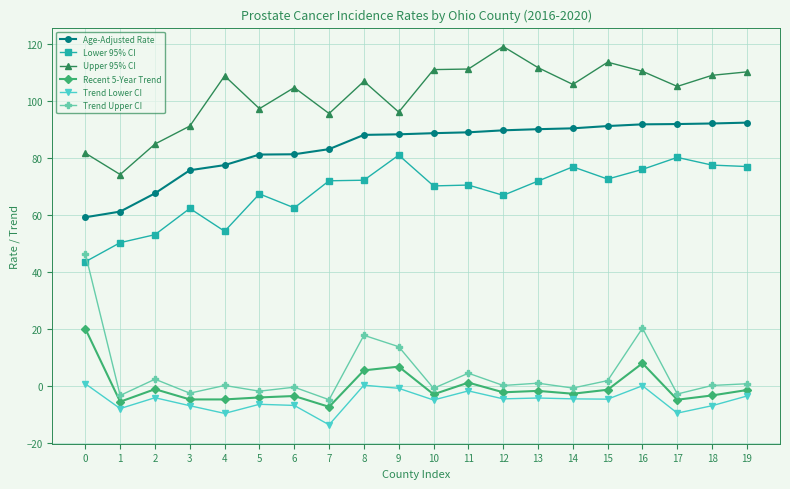

Count the number of categories in the chart.

20